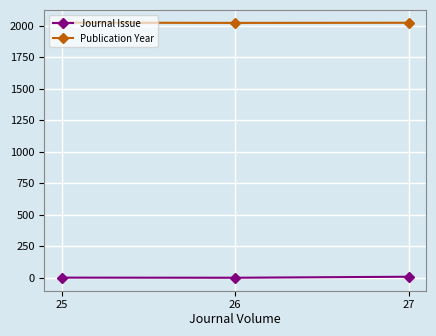

Rank the series by their average value, from lowest to highest.

Journal Issue, Publication Year